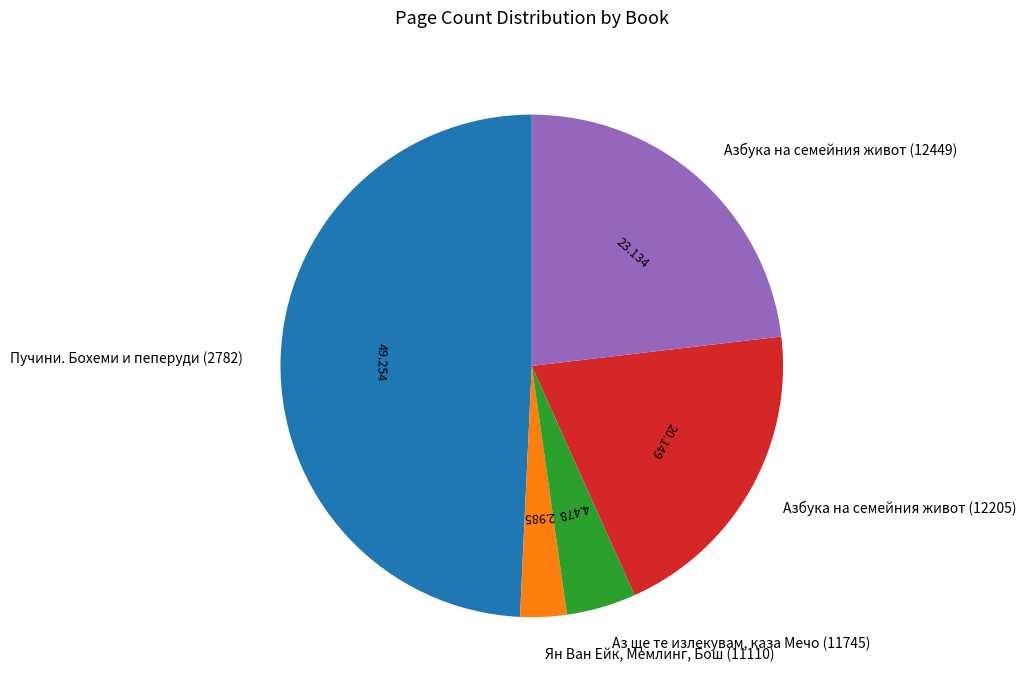

Is the sum of Аз ще те излекувам, каза Мечо (11745) and Азбука на семейния живот (12449) greater than half?

No